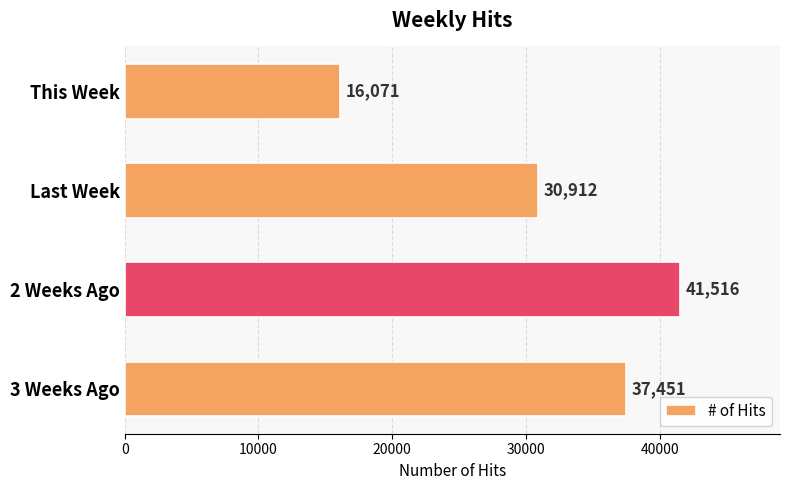

How many values are between 30912 and 41516?

3